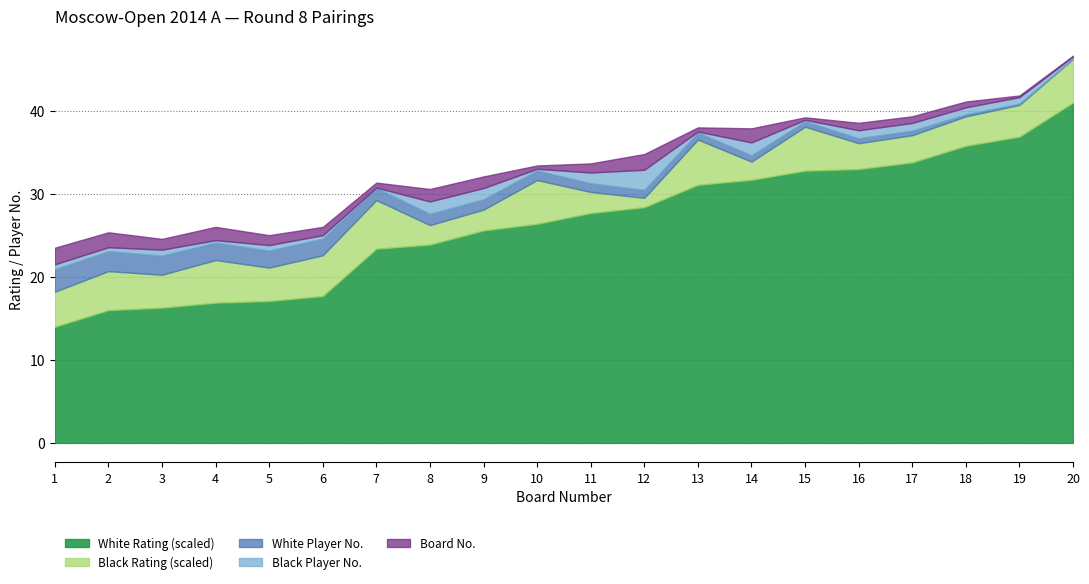

True or false: White No. has a value of 15 at 10.

False